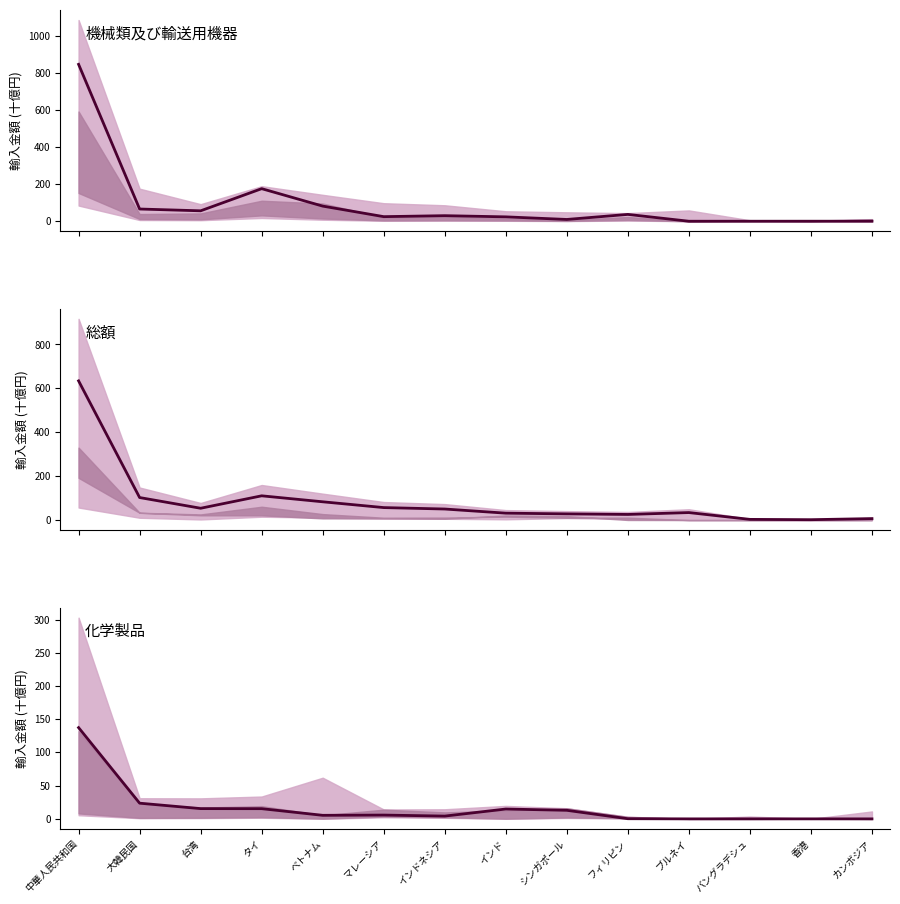

Is it true that 化学製品 equals 0.0 at ブルネイ?

False